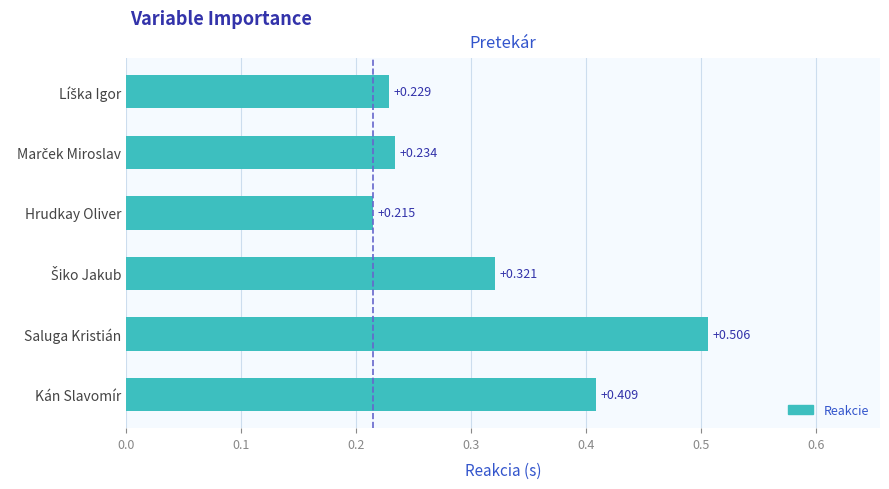

Which category has the lowest value across all series?

Hrudkay Oliver